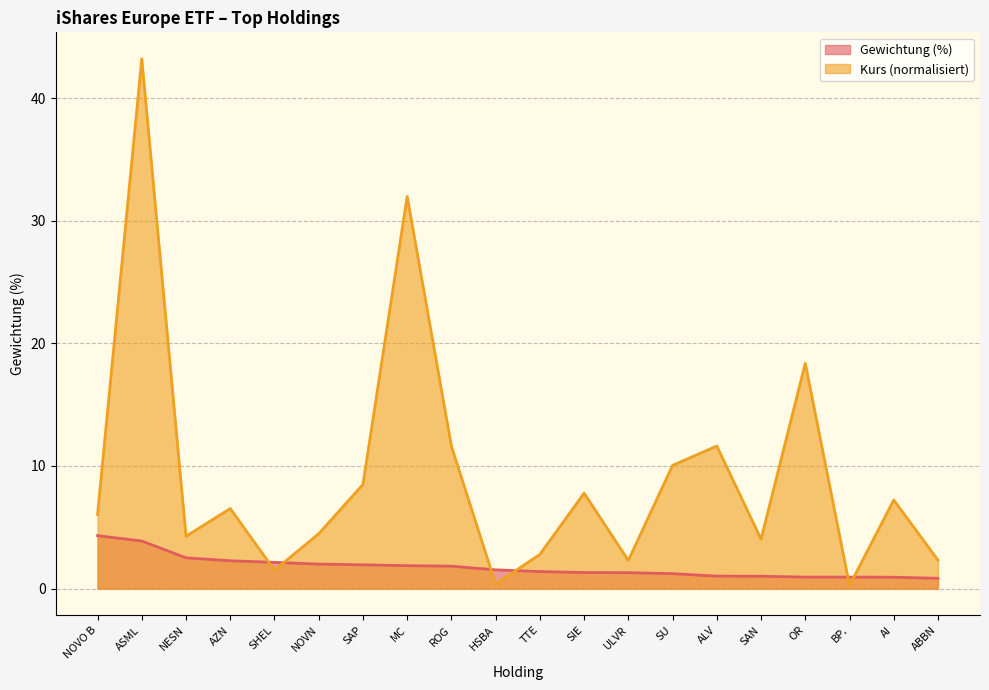

Reading right to left, extract all data points from this chart.

Gewichtung (%): ABBN=0.8	AI=0.9	BP.=0.9	OR=0.9	SAN=1.0	ALV=1.0	SU=1.2	ULVR=1.3	SIE=1.3	TTE=1.4	HSBA=1.5	ROG=1.8	MC=1.9	SAP=1.9	NOVN=2.0	SHEL=2.1	AZN=2.3	NESN=2.5	ASML=3.9	NOVO B=4.3
Kurs: ABBN=2.3	AI=7.2	BP.=0.3	OR=18.4	SAN=4.0	ALV=11.6	SU=10.0	ULVR=2.3	SIE=7.8	TTE=2.8	HSBA=0.4	ROG=11.6	MC=32.0	SAP=8.5	NOVN=4.5	SHEL=1.5	AZN=6.5	NESN=4.3	ASML=43.2	NOVO B=6.0